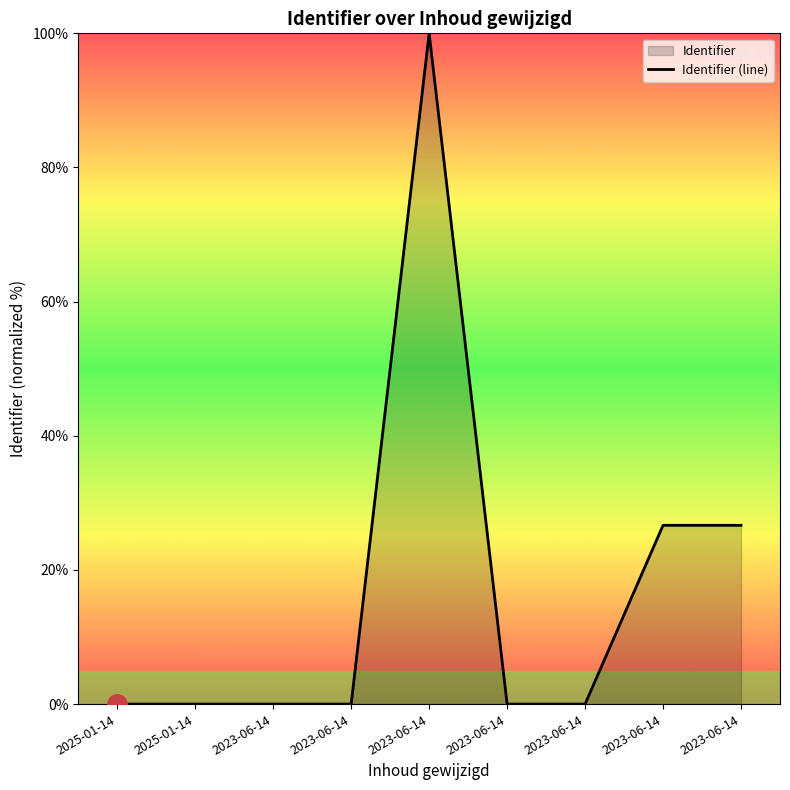

Read the value at 2023-06-14.

26.7